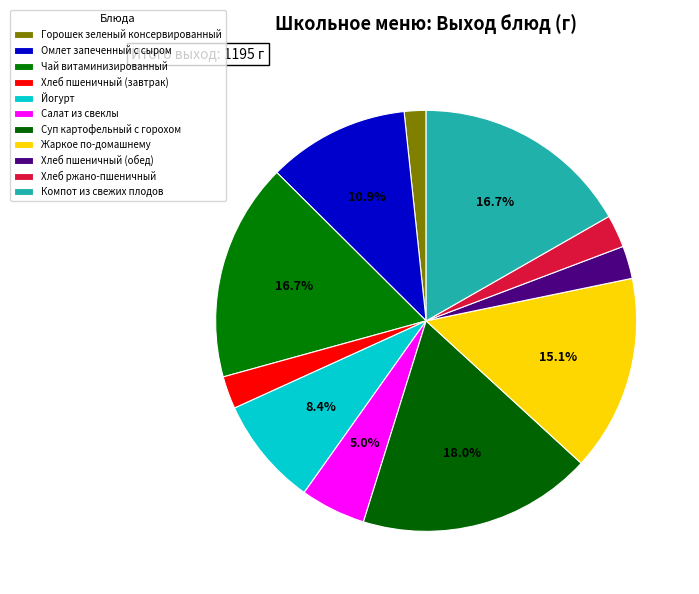

How many slices are in this pie chart?

11